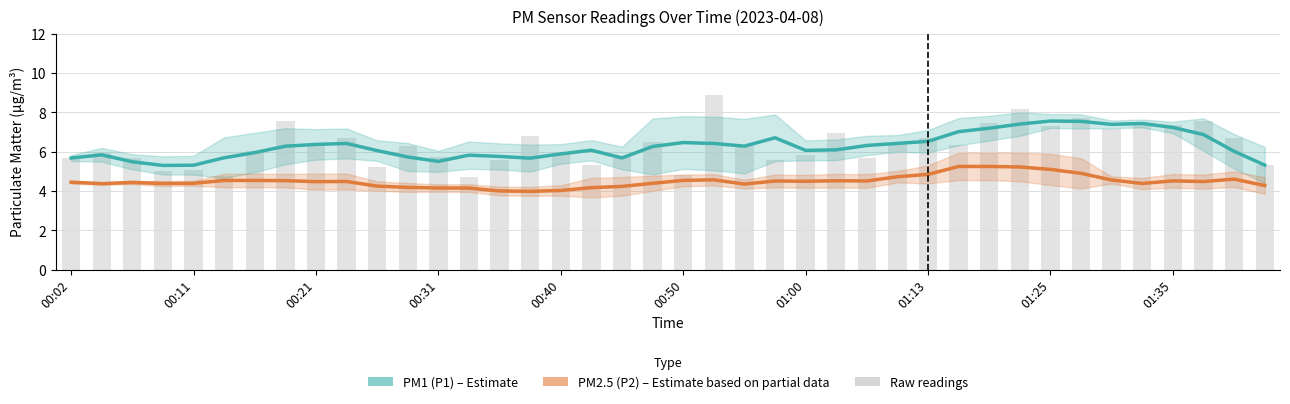

How many data points in PM2.5 (P2) – Estimate based on partial data are less than 4?

1